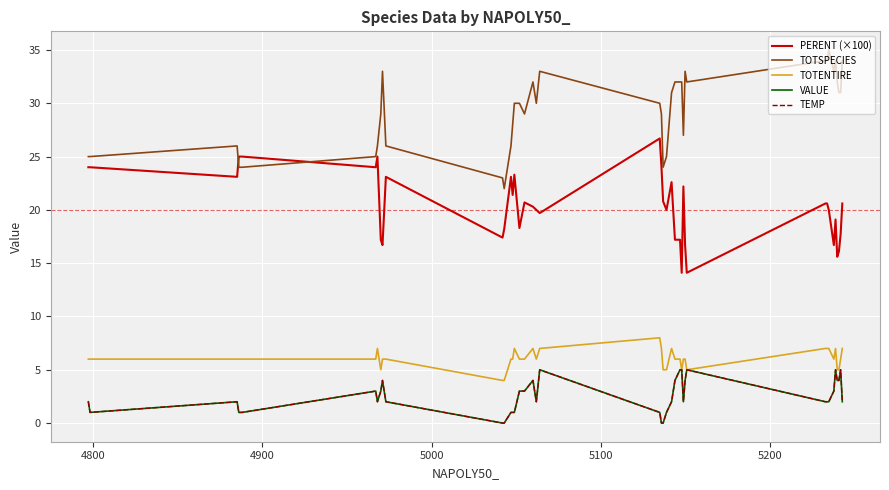

Does the chart have visible grid lines?

Yes